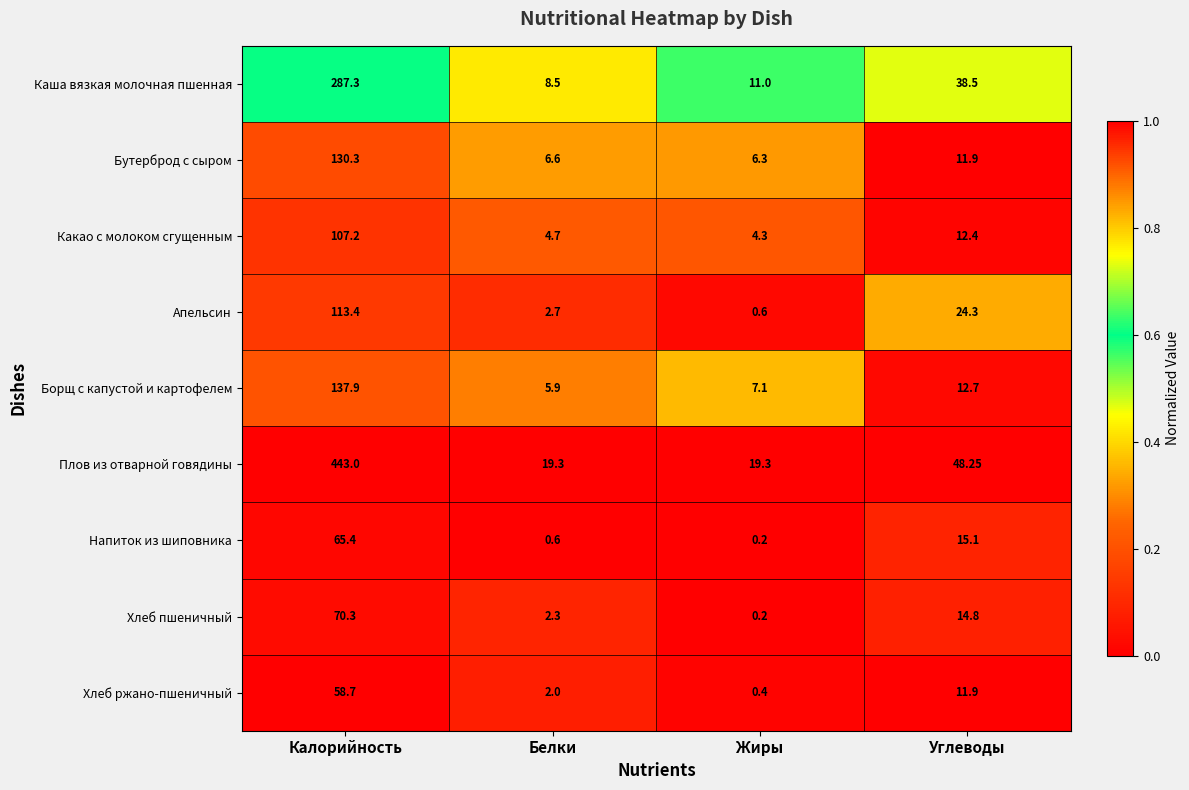

At which label does Апельсин reach its peak?

Калорийность